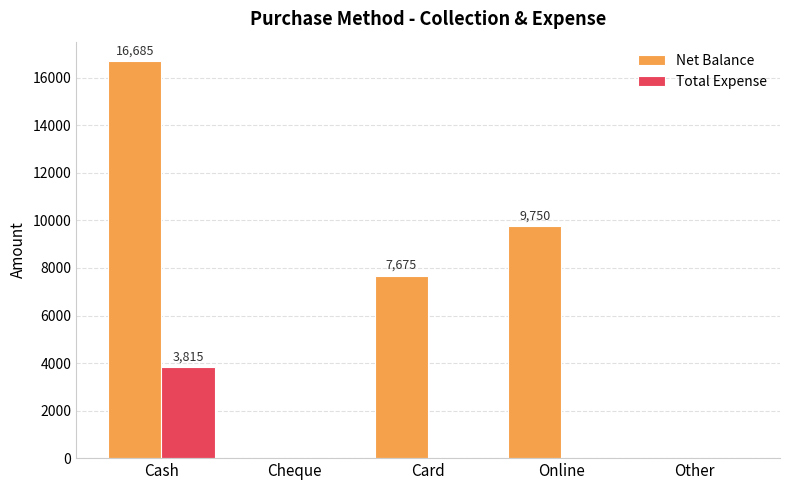

Which series has the largest total across all categories?

Net Balance